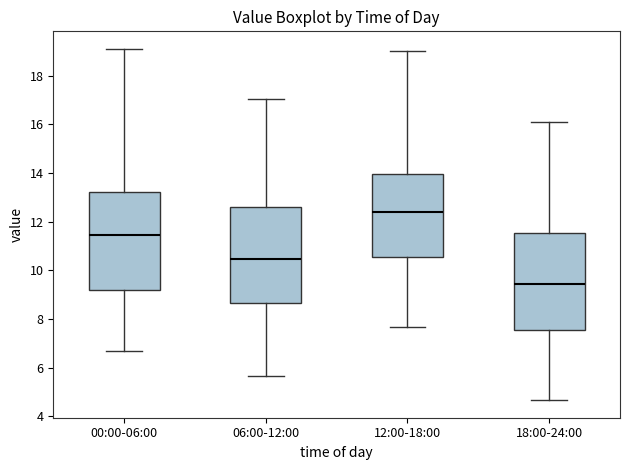

Which box has the lowest median line?

18:00-24:00